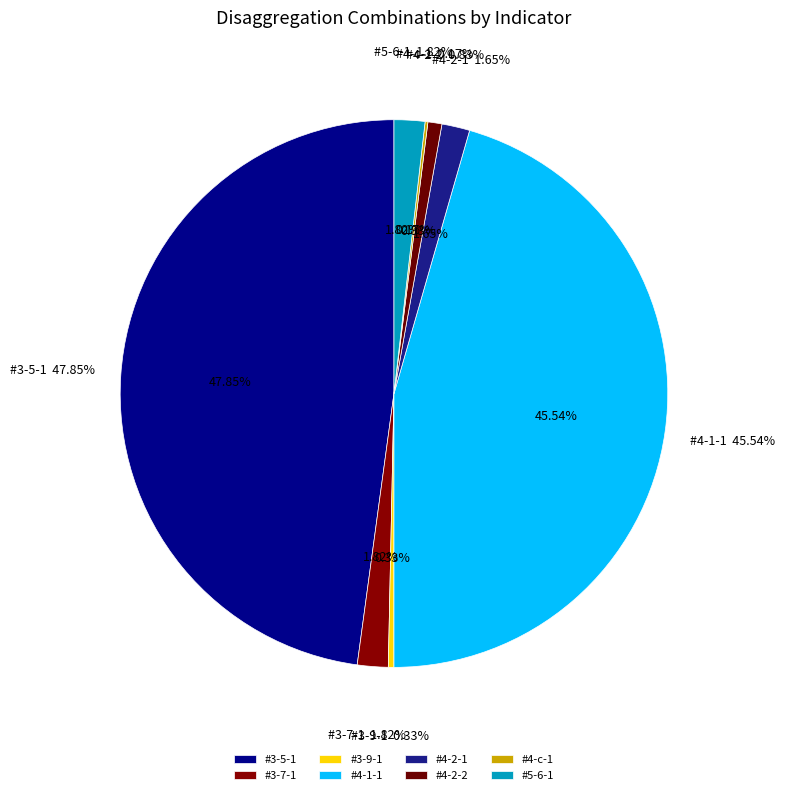

To the nearest percent, what is the difference between the largest and smallest slice percentages?

48%